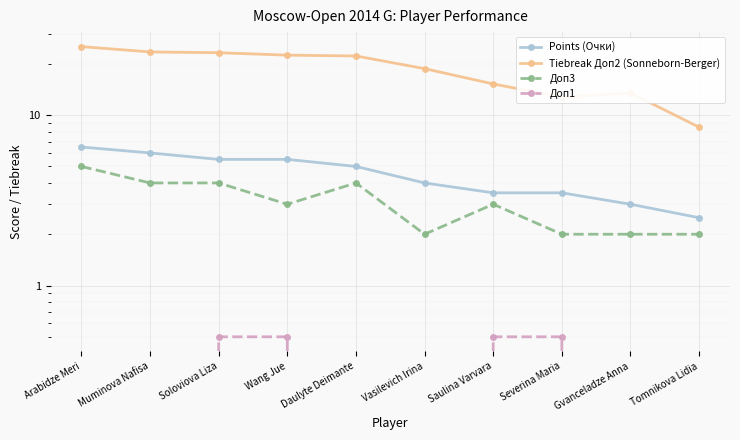

True or false: Tiebreak Доп2 (Sonneborn-Berger) and Points (Очки) cross at least once.

False